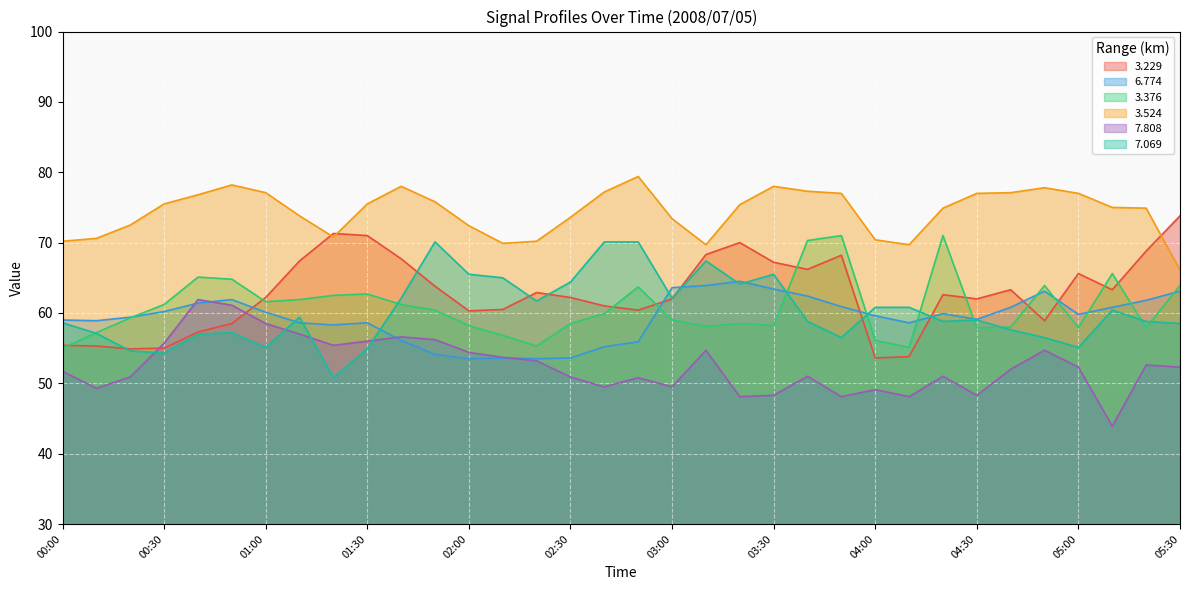

True or false:   6.774 has a value of 78.2 at 04:30.

False